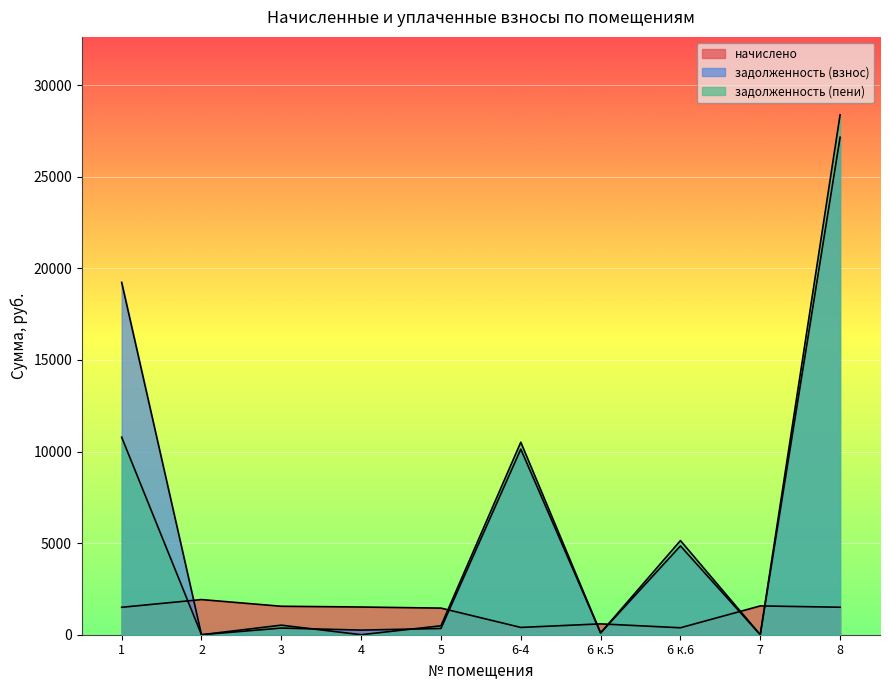

At how many categories does at least one series exceed 9952?

3